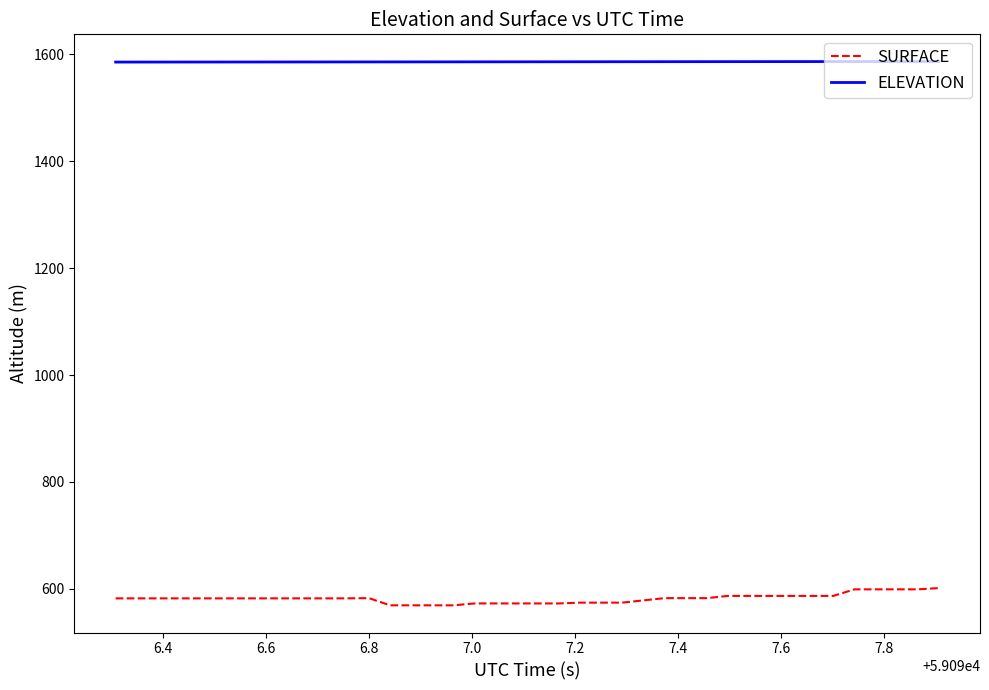

Which series has the largest total across all categories?

ELEVATION